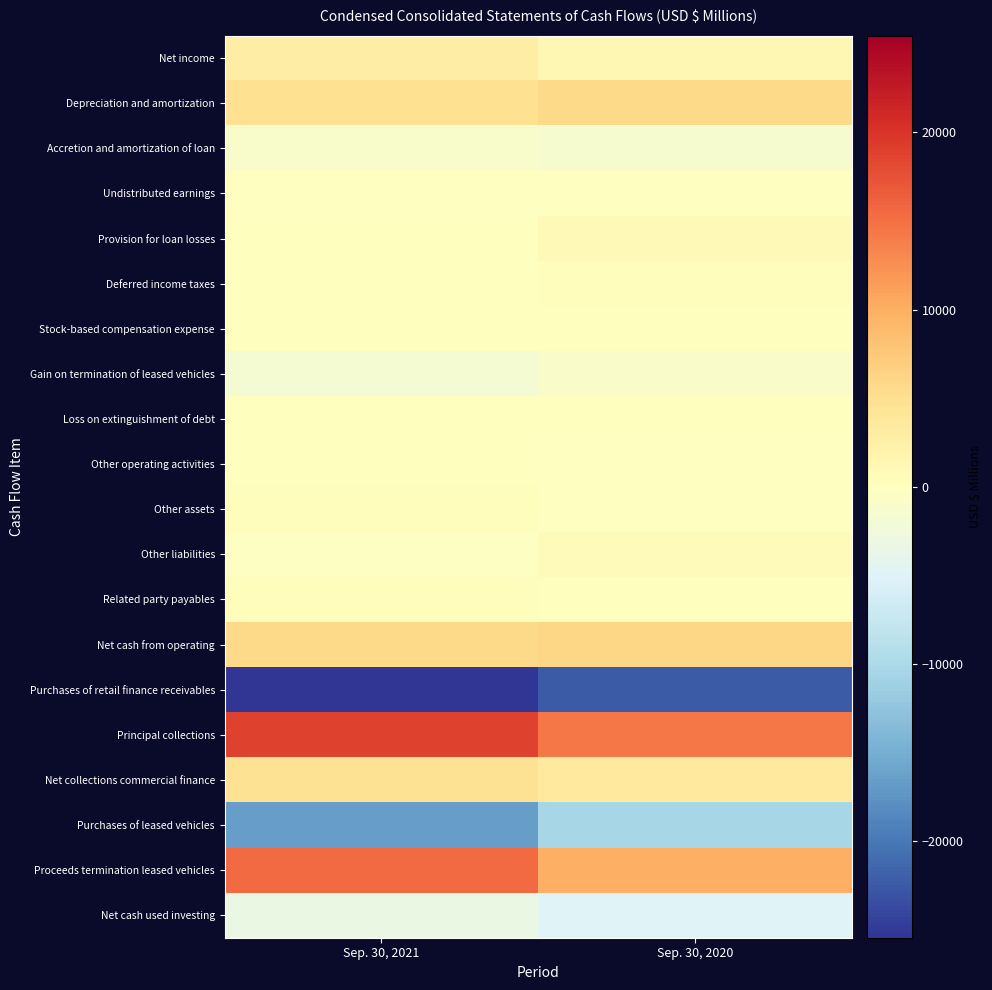

Reading right to left, list all the values displayed in this chart.

Net income: Sep. 30, 2020=1233	Sep. 30, 2021=2880
Depreciation and amortization: Sep. 30, 2020=5702	Sep. 30, 2021=4934
Accretion and amortization of loan: Sep. 30, 2020=-1501	Sep. 30, 2021=-1144
Undistributed earnings: Sep. 30, 2020=-113	Sep. 30, 2021=-157
Provision for loan losses: Sep. 30, 2020=824	Sep. 30, 2021=174
Deferred income taxes: Sep. 30, 2020=227	Sep. 30, 2021=137
Stock-based compensation expense: Sep. 30, 2020=28	Sep. 30, 2021=37
Gain on termination of leased vehicles: Sep. 30, 2020=-933	Sep. 30, 2021=-1616
Loss on extinguishment of debt: Sep. 30, 2020=0	Sep. 30, 2021=105
Other operating activities: Sep. 30, 2020=-18	Sep. 30, 2021=120
Other assets: Sep. 30, 2020=-65	Sep. 30, 2021=207
Other liabilities: Sep. 30, 2020=464	Sep. 30, 2021=-256
Related party payables: Sep. 30, 2020=152	Sep. 30, 2021=208
Net cash from operating: Sep. 30, 2020=6000	Sep. 30, 2021=5629
Purchases of retail finance receivables: Sep. 30, 2020=-22419	Sep. 30, 2021=-25471
Principal collections: Sep. 30, 2020=14506	Sep. 30, 2021=18788
Net collections commercial finance: Sep. 30, 2020=3426	Sep. 30, 2021=4658
Purchases of leased vehicles: Sep. 30, 2020=-10468	Sep. 30, 2021=-16698
Proceeds termination leased vehicles: Sep. 30, 2020=9937	Sep. 30, 2021=15513
Net cash used investing: Sep. 30, 2020=-5041	Sep. 30, 2021=-3243